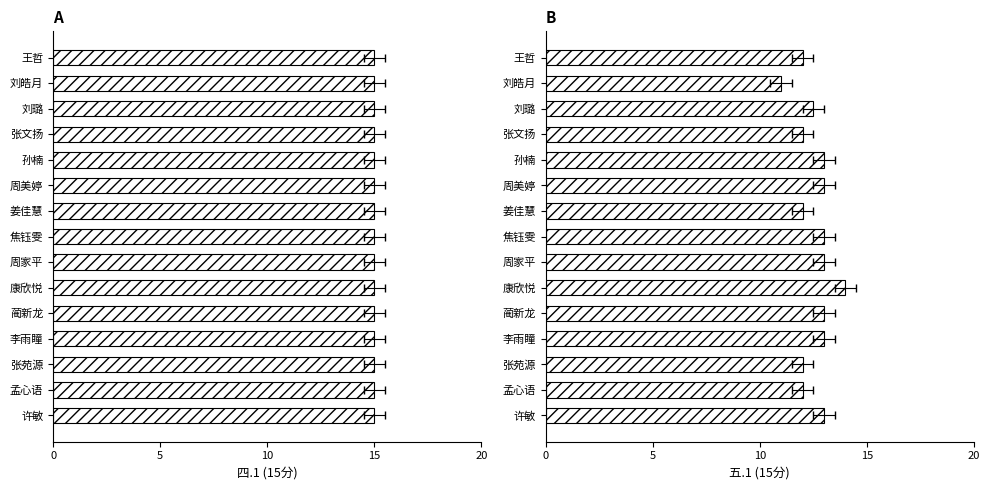

Reading left to right, list all the values displayed in this chart.

四.1(15分): 0.6	0.6	0.6	0.6	0.6	0.6	0.6	0.6	0.6	0.6	0.6	0.6	0.6	0.6	0.6
五.1(15分): 13.0	12.0	12.0	13.0	13.0	14.0	13.0	13.0	12.0	13.0	13.0	12.0	12.5	11.0	12.0